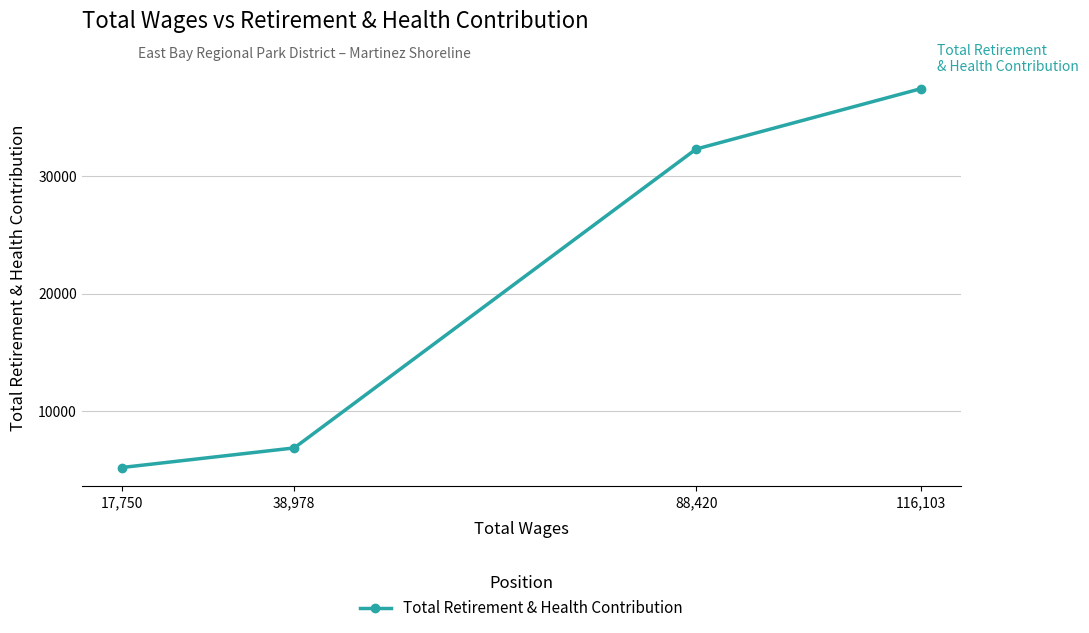

What is the average value?

20459